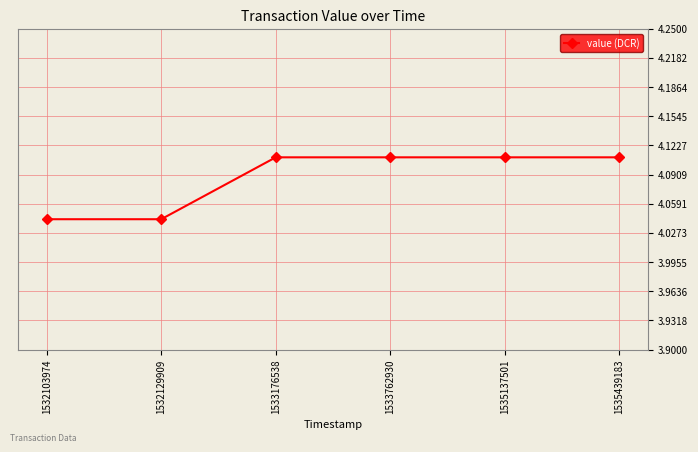

How many values are between 4 and 5?

6